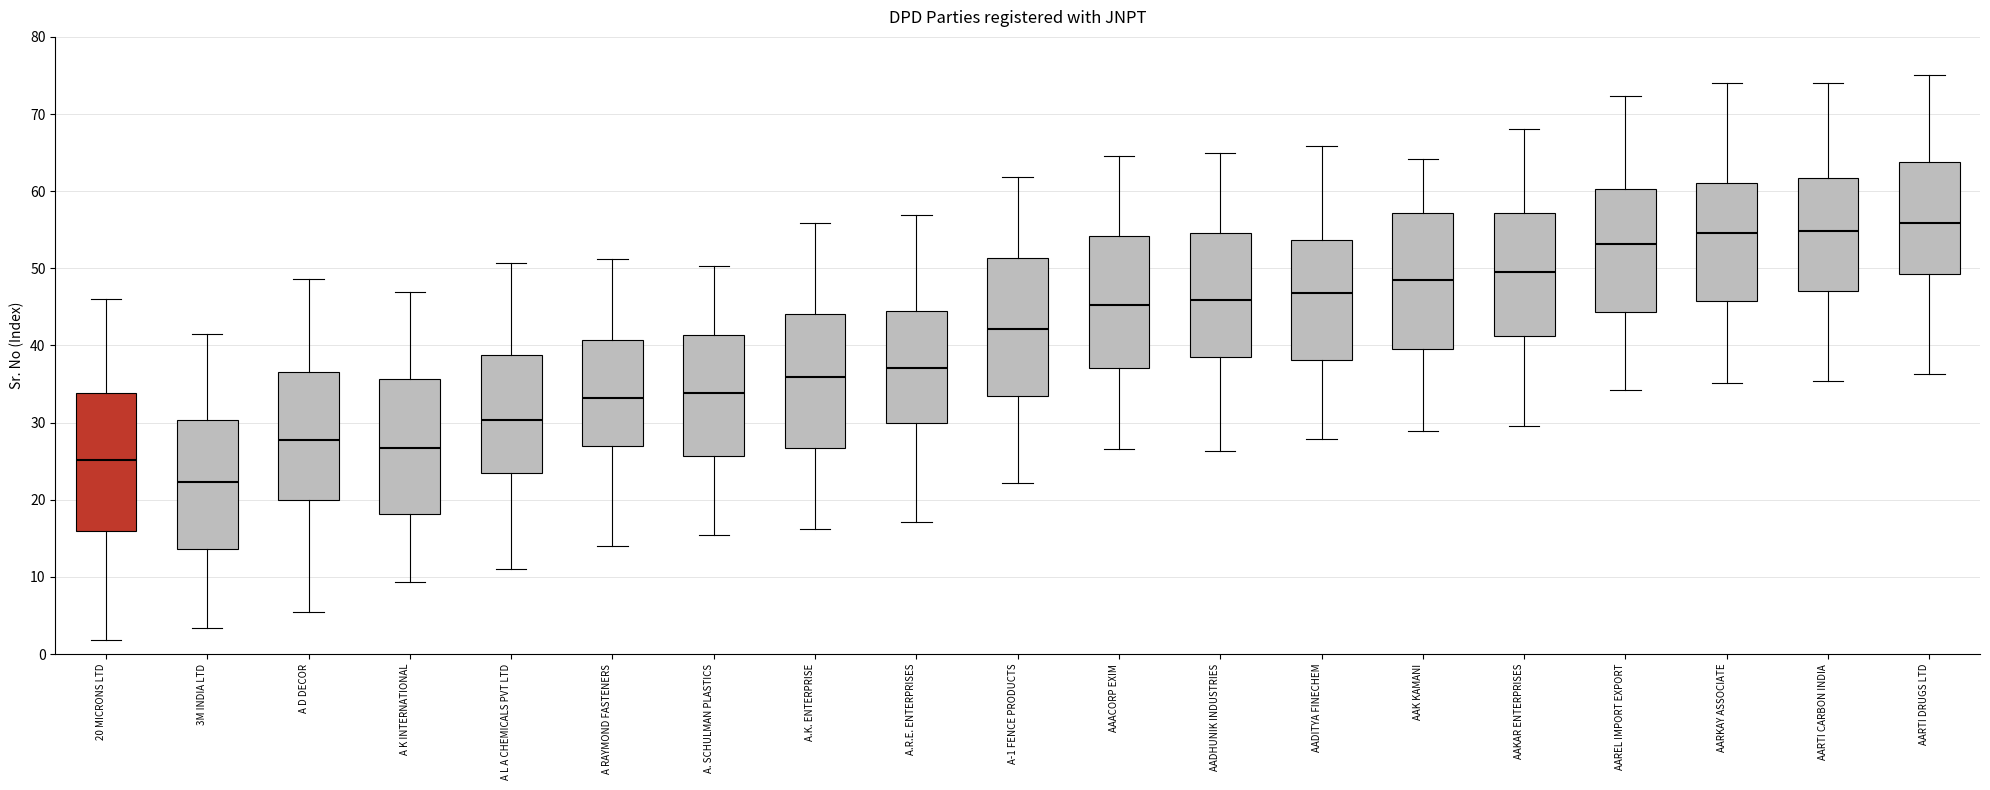

Where is the upper edge of the box for 20 MICRONS LTD on the y-axis? The values are not printed on the chart, so give them approximately, as read against the axis.

34